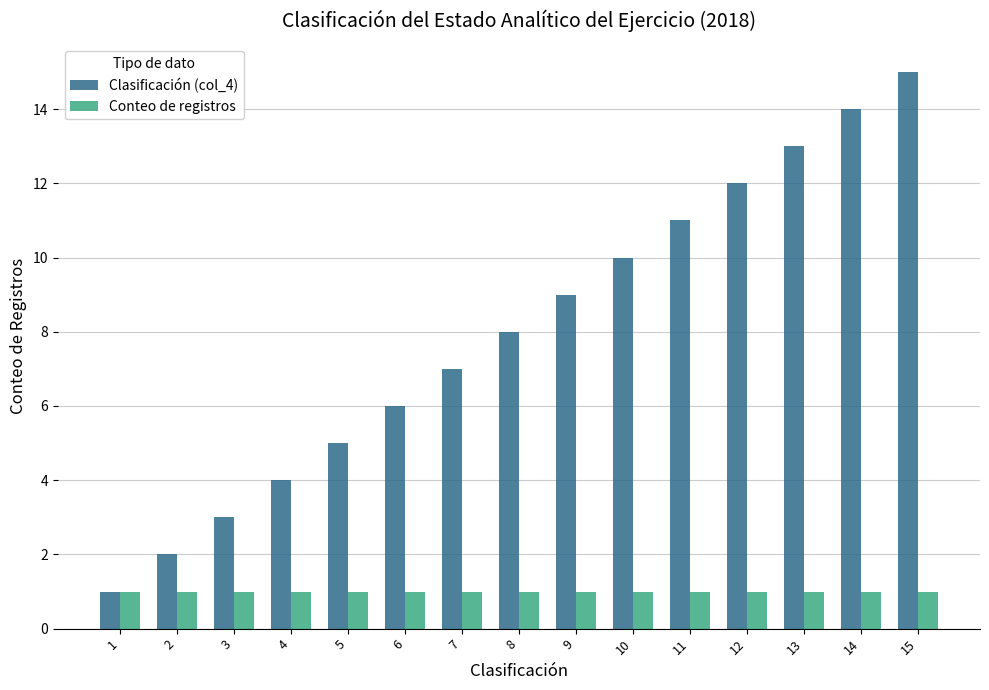

How many data points does each series have?

15